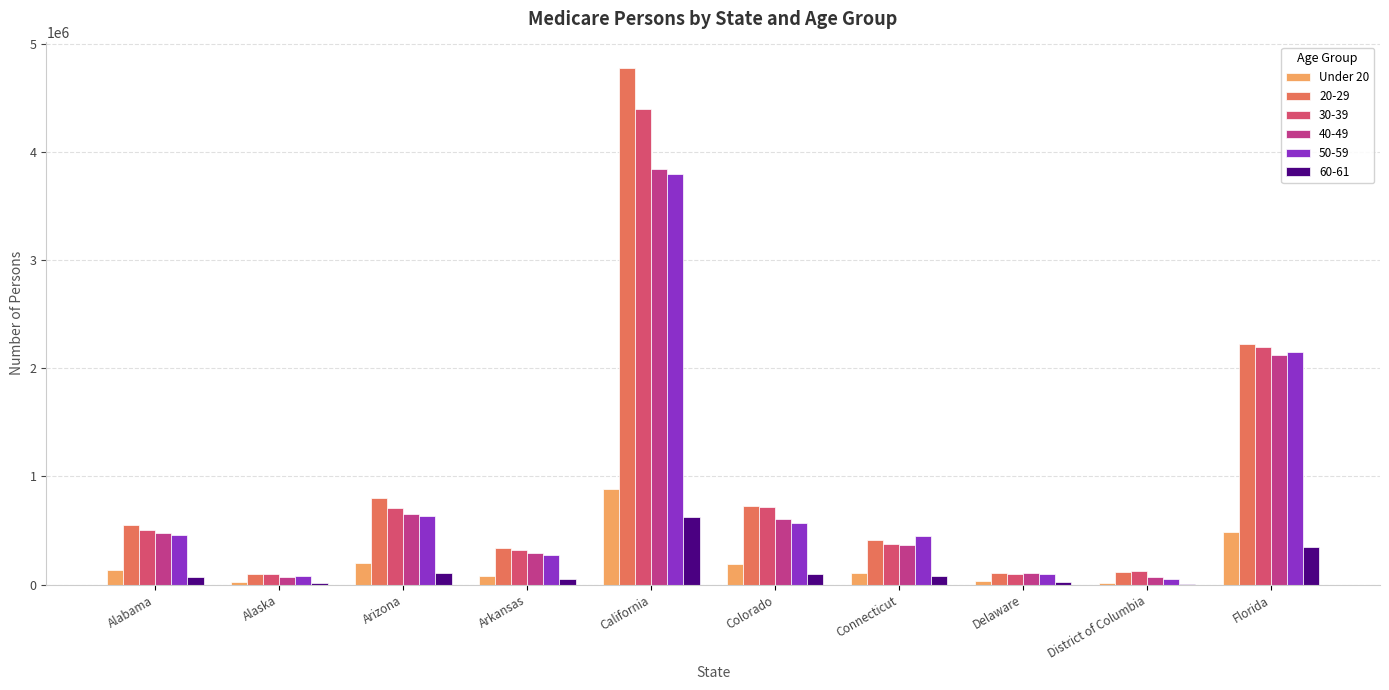

Which category has the highest value in the 60-61 series?

California